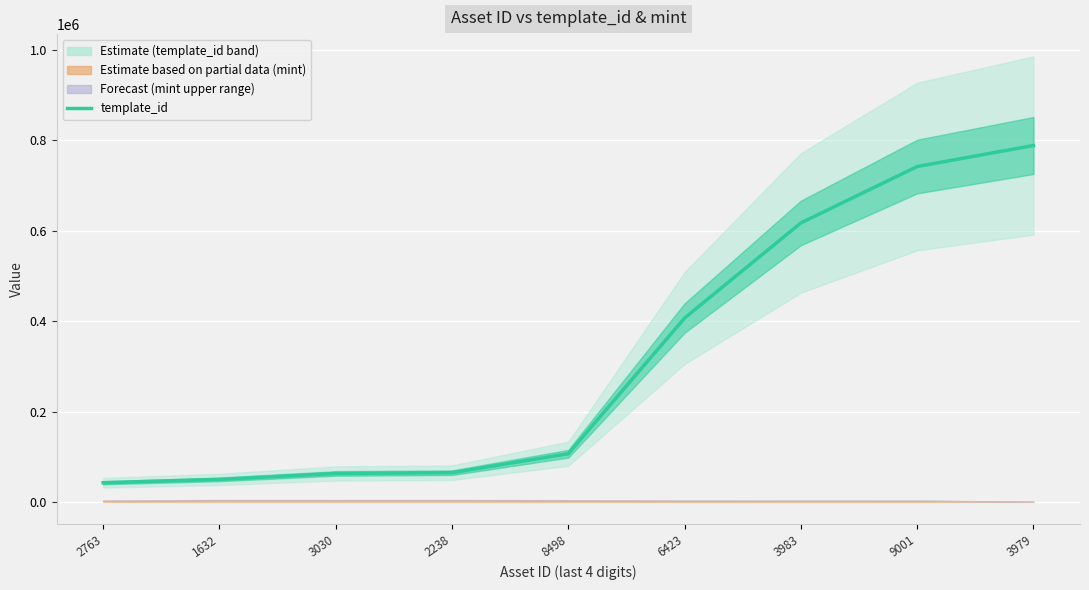

How many values exceed 106640?

4